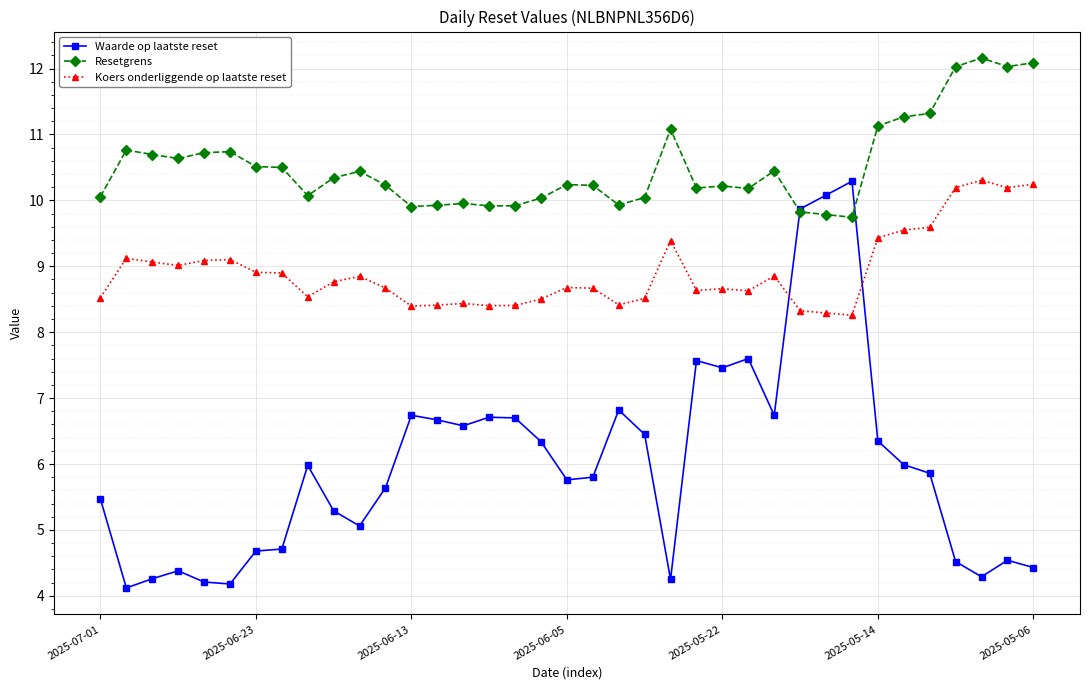

What is the value of the Koers onderliggende op laatste reset point at the 36th from the left?

10.2